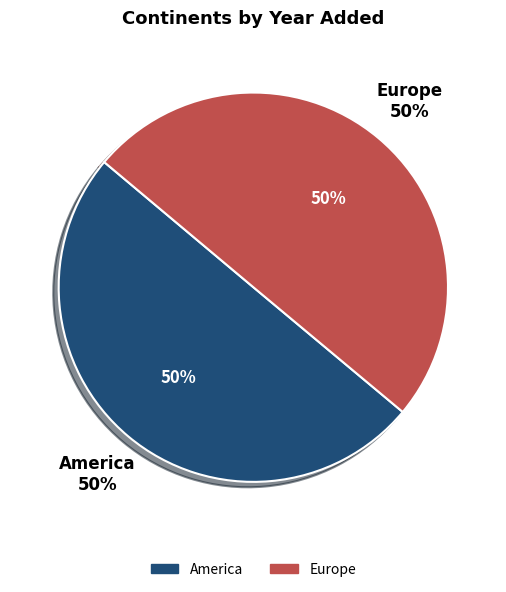

How many segments does this pie chart have?

2